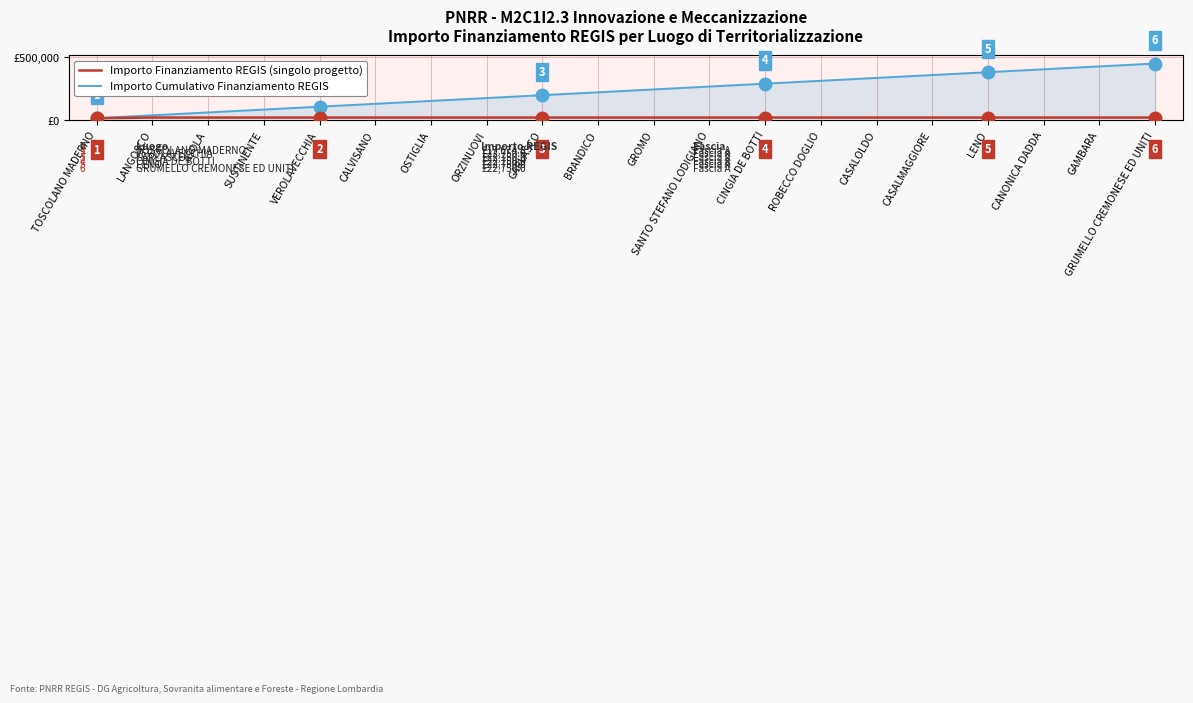

Is this an area chart (filled region under the line)?

Yes